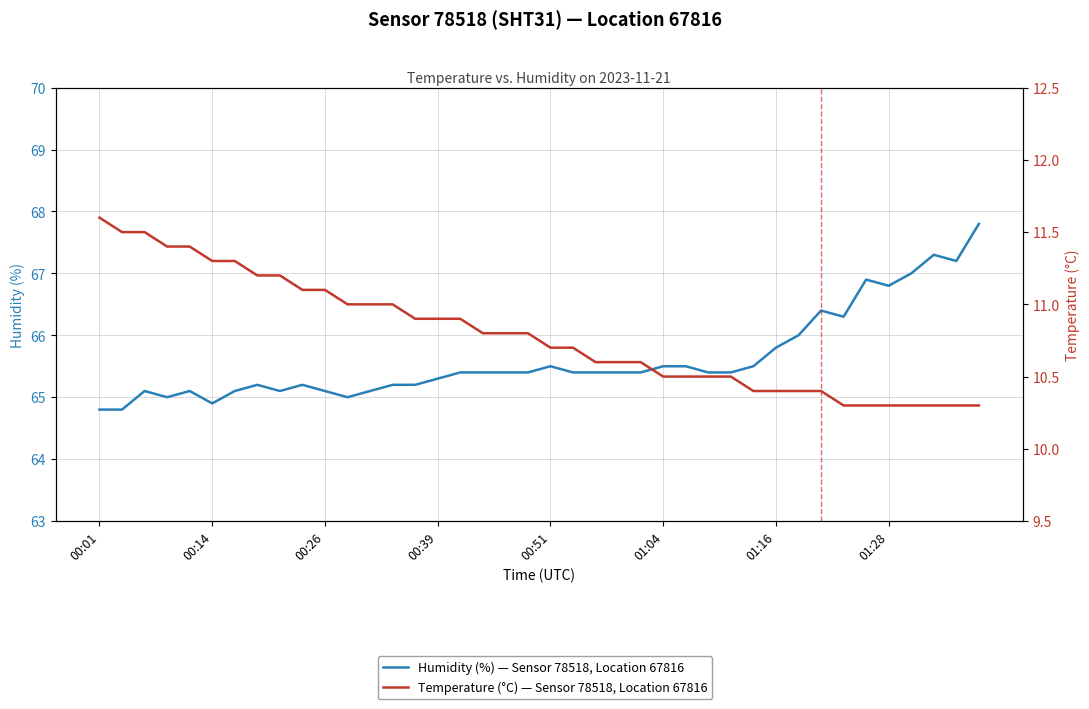

Which series has the largest total across all categories?

Humidity (%) — Sensor 78518, Location 67816